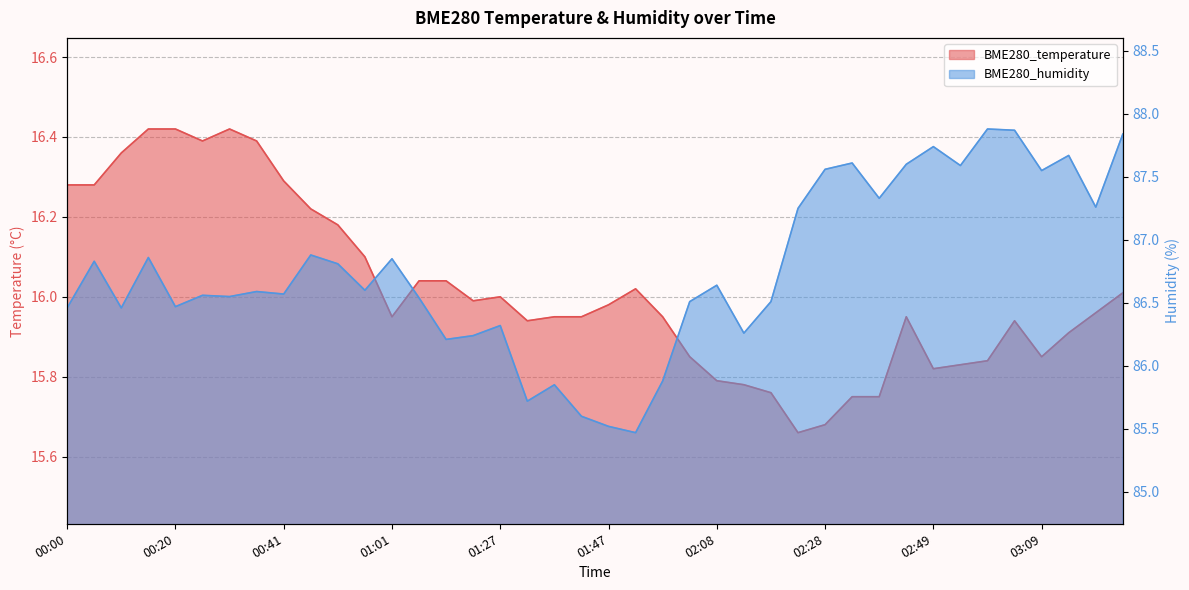

Does the chart display data point markers on the line(s)?

No